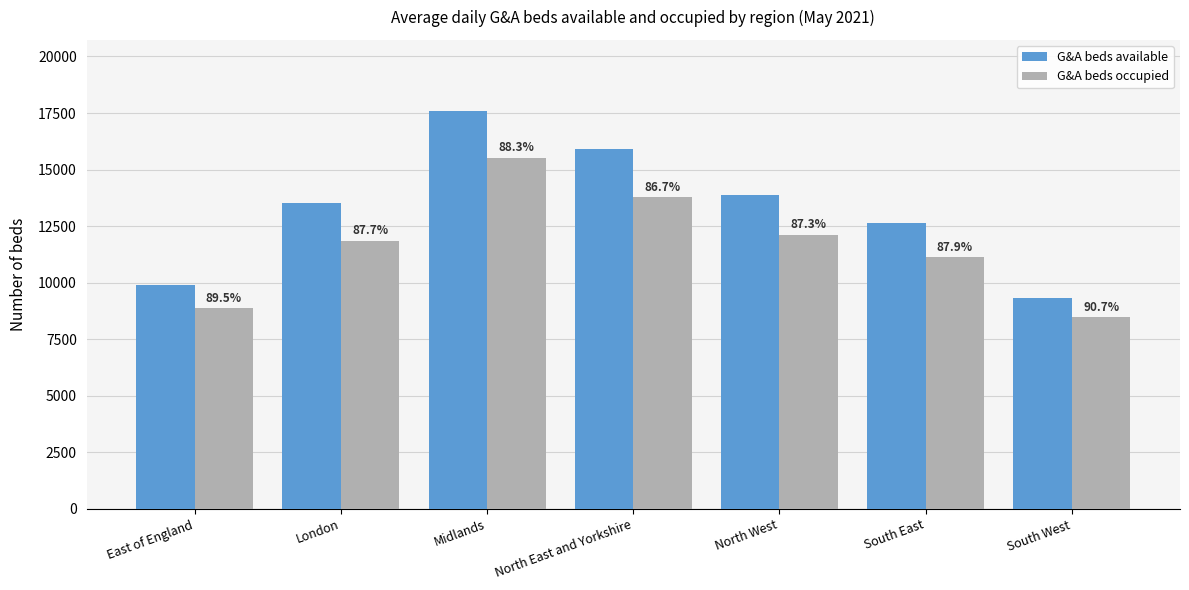

How many bars are there in total?

14